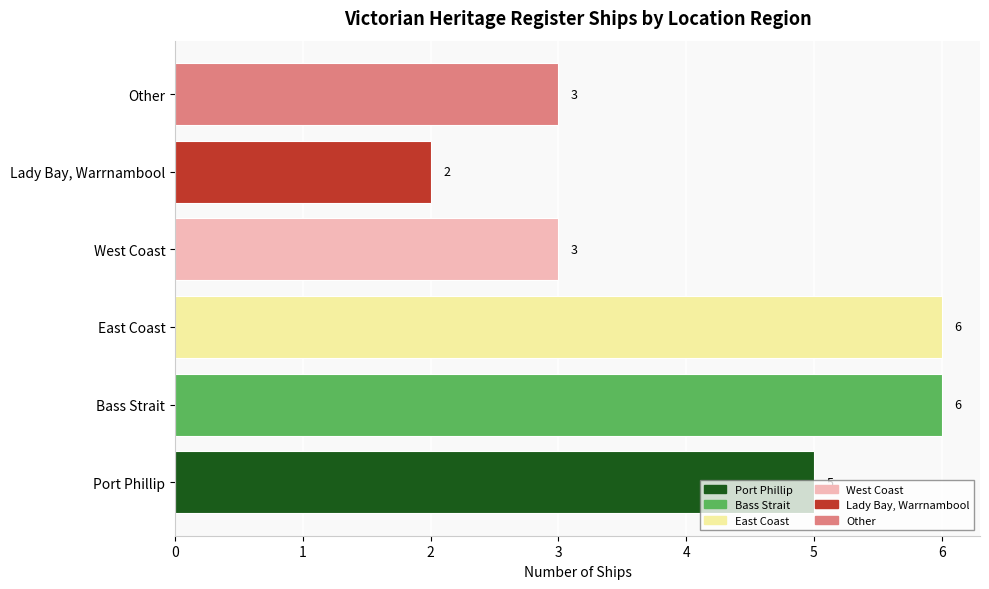

True or false: the data shows 5 at Other.

False